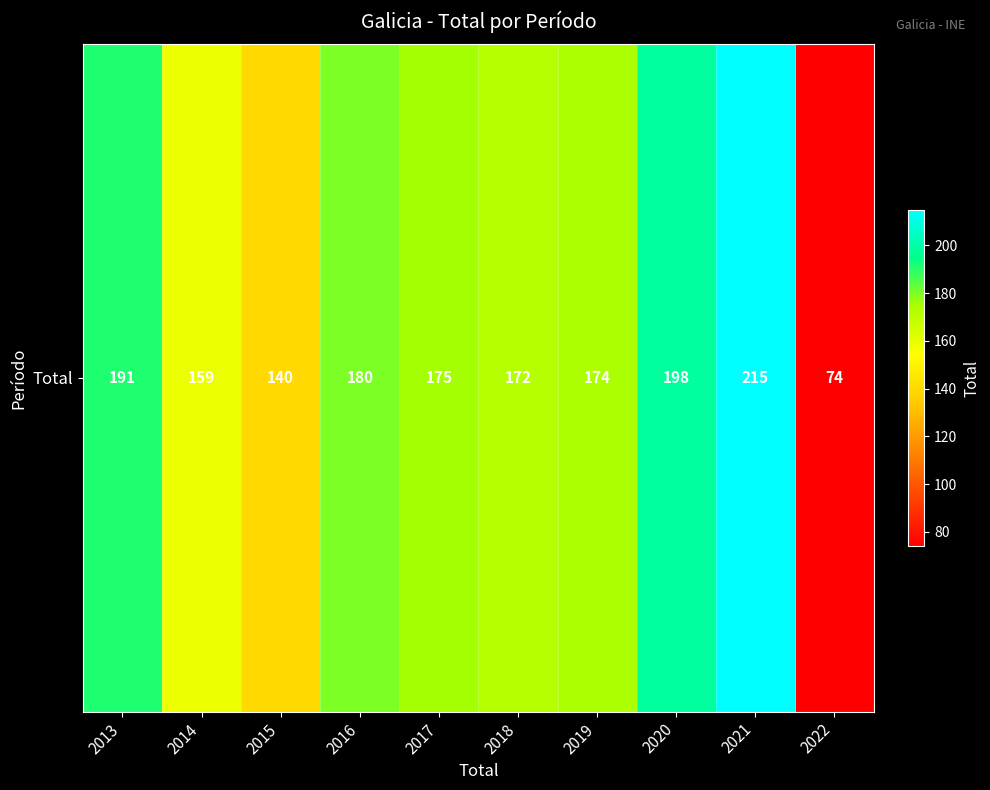

What is the sum of all values?

1678